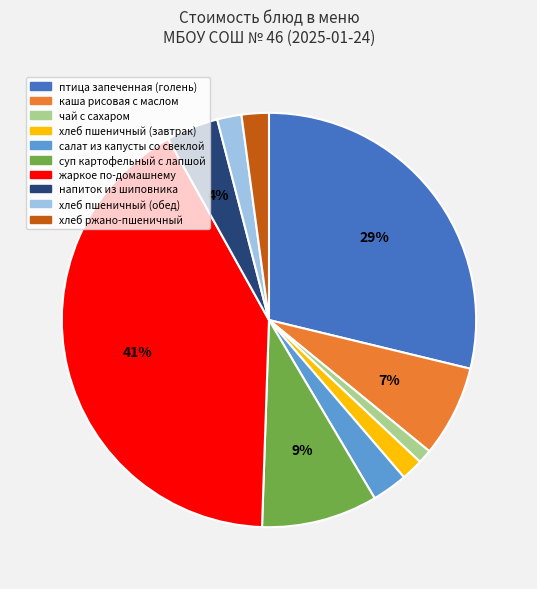

To the nearest percent, what is the average slice percentage?

10%